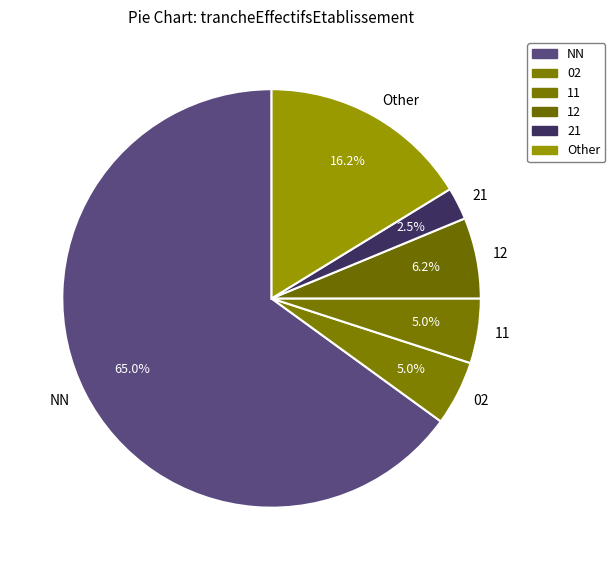

To the nearest percent, what is the combined percentage of Other and 02?

21%